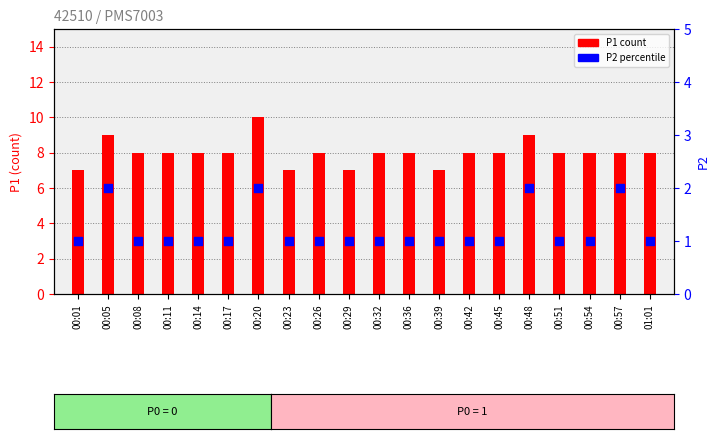

Which series reaches the minimum Y coordinate?

P2